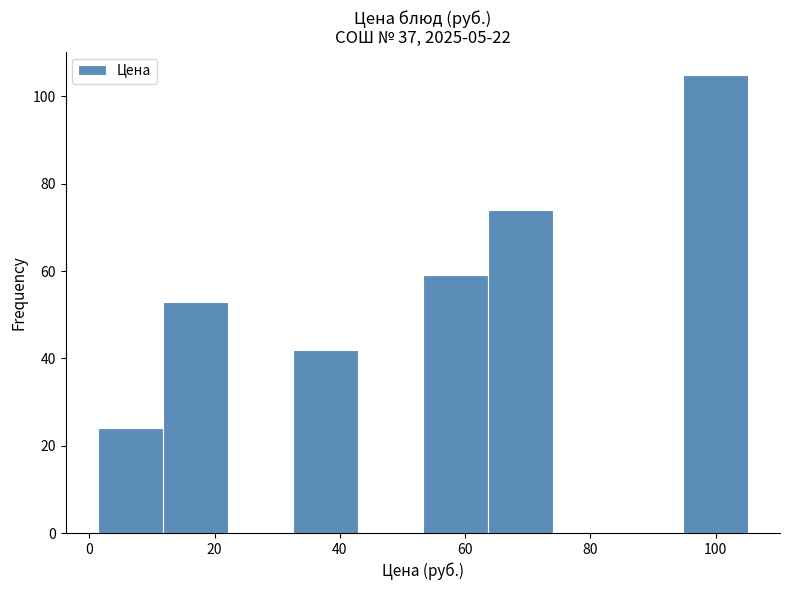

Reading left to right, transcribe this chart: for each bar, give the range it covers on the x-axis and its height. Neither the bar edges nor the heights are printed on the chart, so give them approximately, as read against the axes.

2 to 12: 24
12 to 22: 54
22 to 32: 0
32 to 42: 42
42 to 54: 0
54 to 64: 60
64 to 74: 74
74 to 84: 0
84 to 94: 0
94 to 106: 106